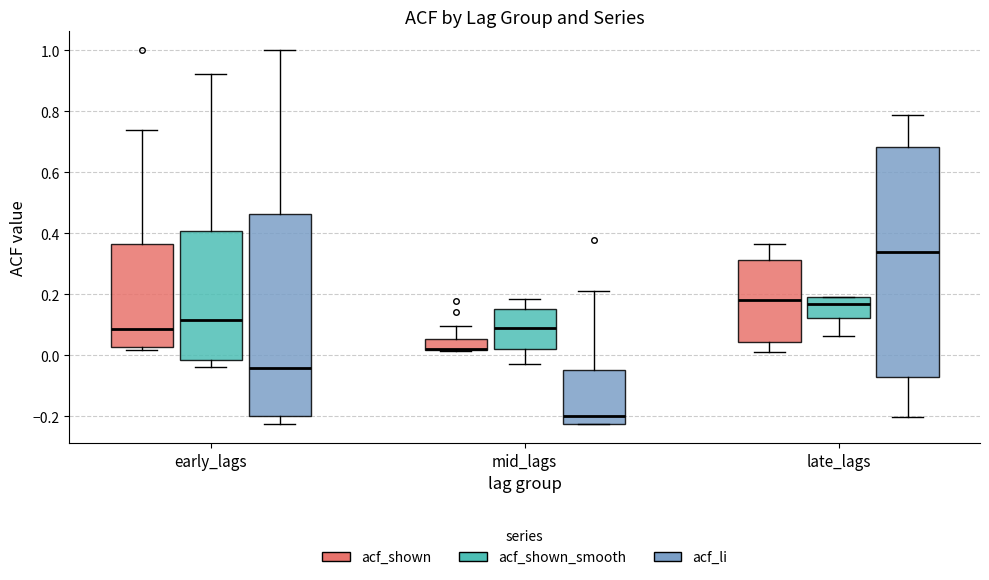

Reading left to right, transcribe this box plot: for each box, give where its median line is, the range the box spans, and where its two whiskers end, as read against the y-axis. The values are not printed on the chart, so give them approximately, as read against the axis.

early_lags (acf_shown): median 0.08, box 0.02 to 0.36, whiskers 0.02 (just below the box's lower edge) to 0.74
early_lags (acf_shown_smooth): median 0.12, box -0.02 to 0.40, whiskers -0.04 to 0.92
early_lags (acf_li): median -0.04, box -0.20 to 0.46, whiskers -0.22 to 1.00
mid_lags (acf_shown): median 0.02 (drawn on the box's lower edge), box 0.02 to 0.06, whiskers 0.02 to 0.10
mid_lags (acf_shown_smooth): median 0.08, box 0.02 to 0.16, whiskers -0.02 to 0.18
mid_lags (acf_li): median -0.20, box -0.22 to -0.04, whiskers -0.22 to 0.22
late_lags (acf_shown): median 0.18, box 0.04 to 0.32, whiskers 0.02 to 0.36
late_lags (acf_shown_smooth): median 0.16, box 0.12 to 0.20, whiskers 0.06 to 0.20
late_lags (acf_li): median 0.34, box -0.08 to 0.68, whiskers -0.20 to 0.78